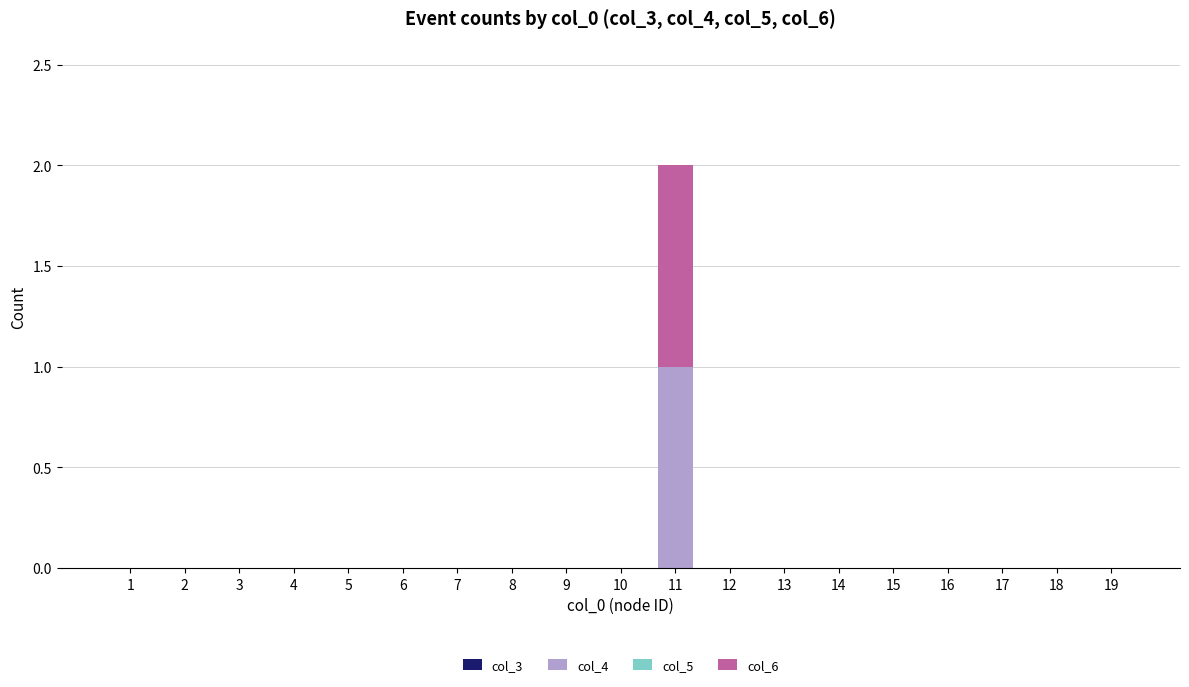

At which category is the sum across all series the highest?

11